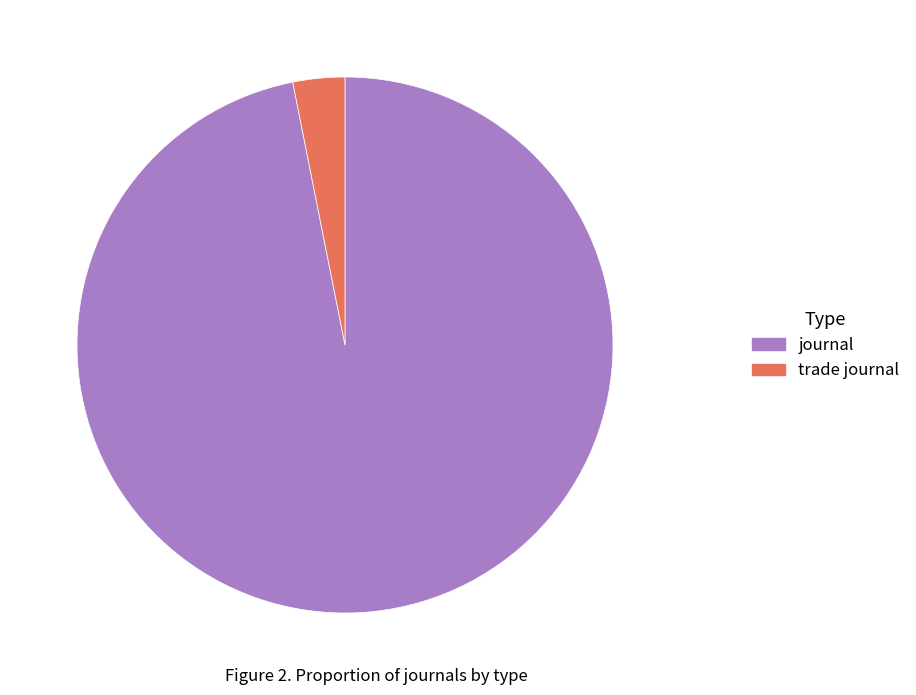

Is the sum of journal and trade journal greater than half?

Yes